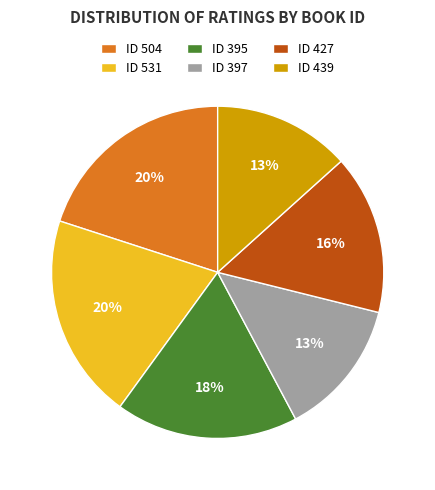

To the nearest percent, what is the average slice percentage?

17%